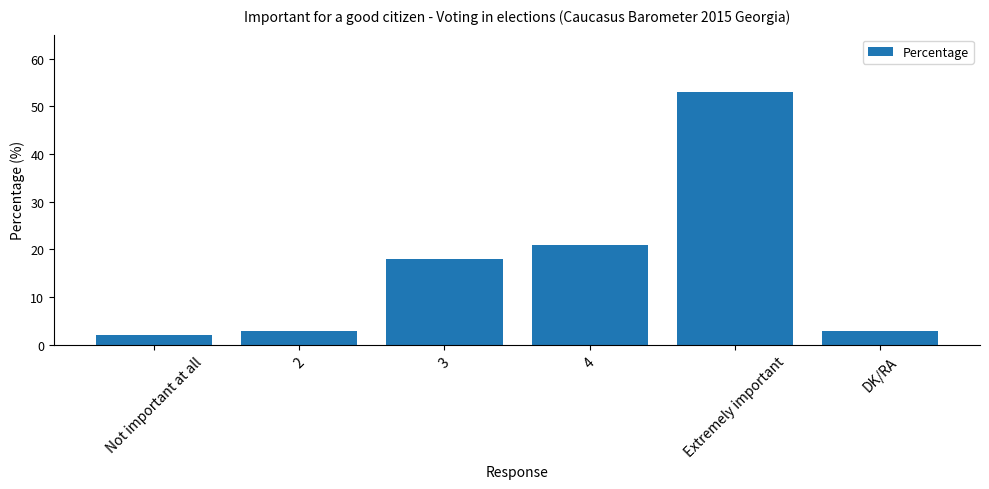

Reading left to right, list all the values displayed in this chart.

2	3	18	21	53	3